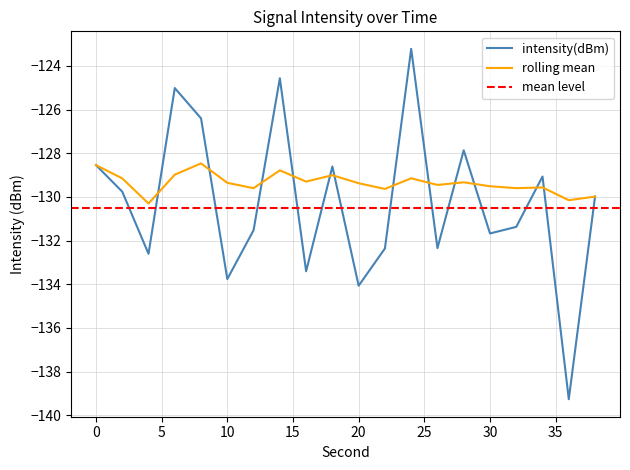

What is the minimum value shown in the chart?

-139.3